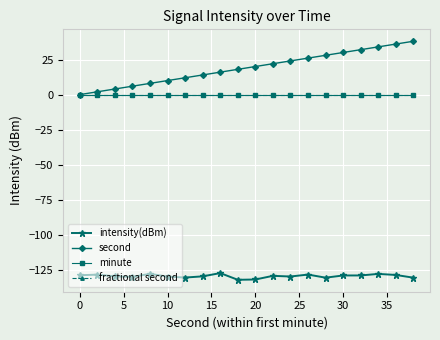

How many distinct data groups are displayed?

4